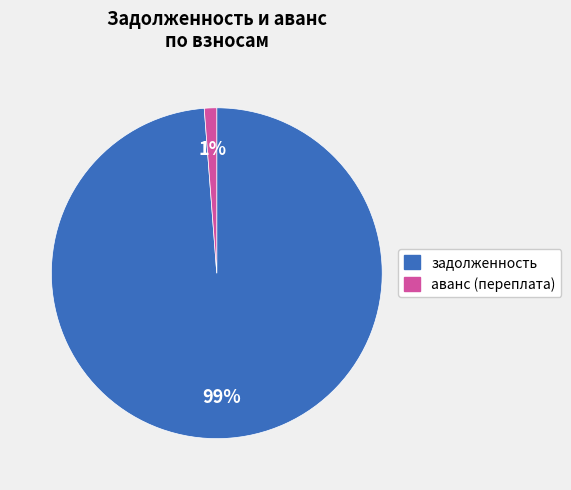

Is there any slice that represents more than half of the pie?

Yes